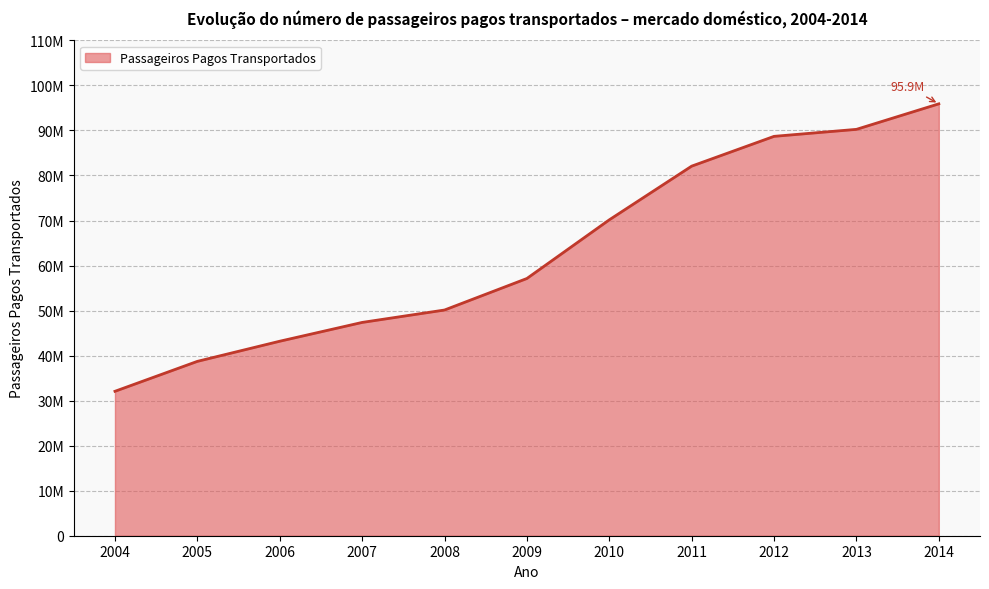

What is the difference between the maximum and minimum values?

63836583